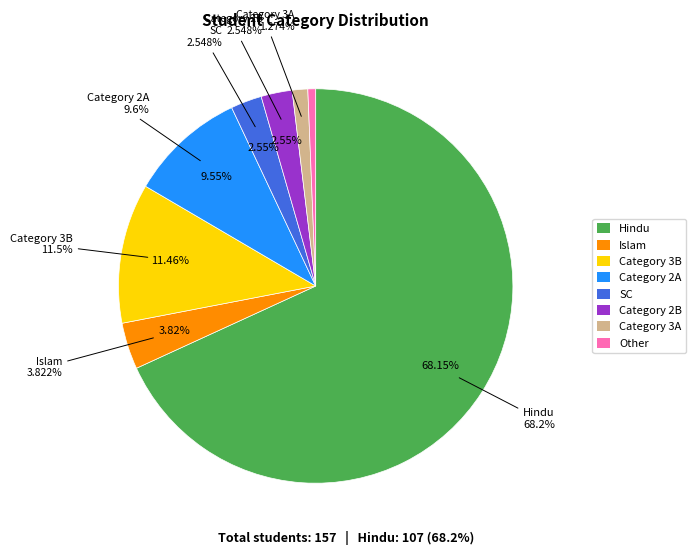

Is it true that Hindu is 68% of the pie?

True